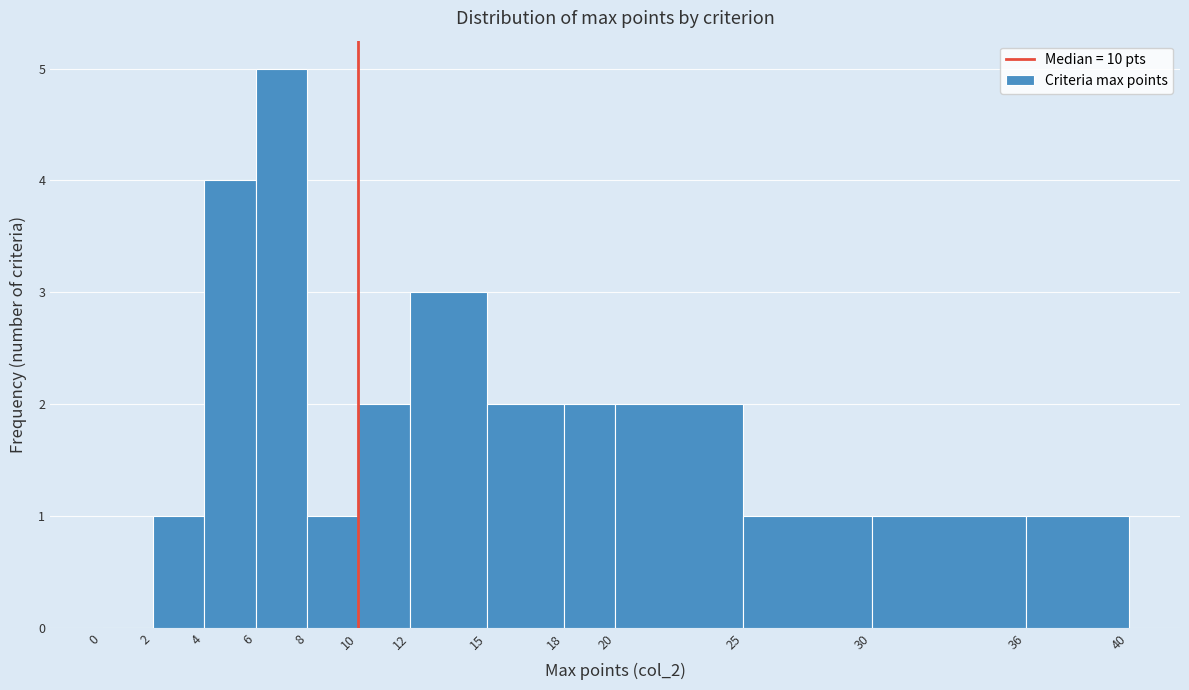

Reading left to right, transcribe this chart: for each bar, give the range it covers on the x-axis and its height. The values are not printed on the chart, so give them approximately, as read against the axis.

0 to 2: 0
2 to 4: 1
4 to 6: 4
6 to 8: 5
8 to 10: 1
10 to 12: 2
12 to 15: 3
15 to 18: 2
18 to 20: 2
20 to 25: 2
25 to 30: 1
30 to 36: 1
36 to 40: 1